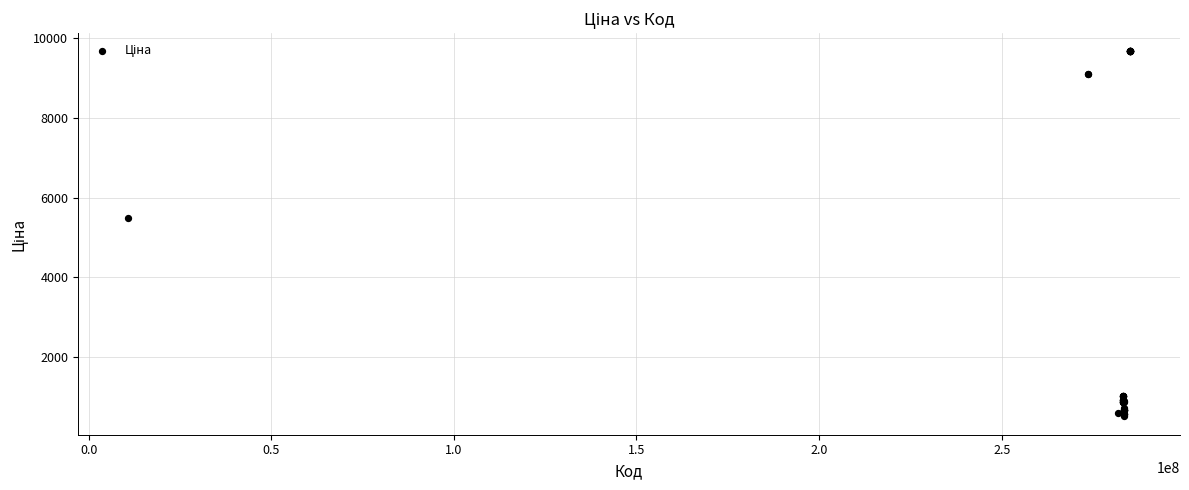

What Y value in the scatter plot is closest to 5089?

5497.3